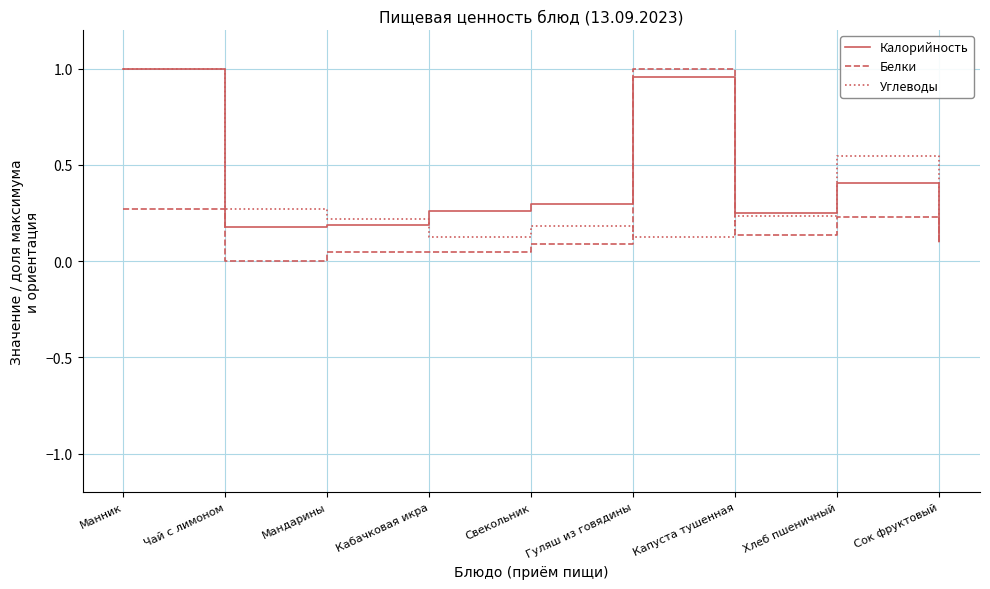

What position from the left is Гуляш из говядины?

6